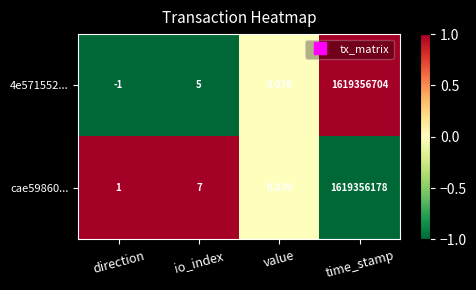

Rank the categories by cae59860... value from lowest to highest.

value, direction, io_index, time_stamp